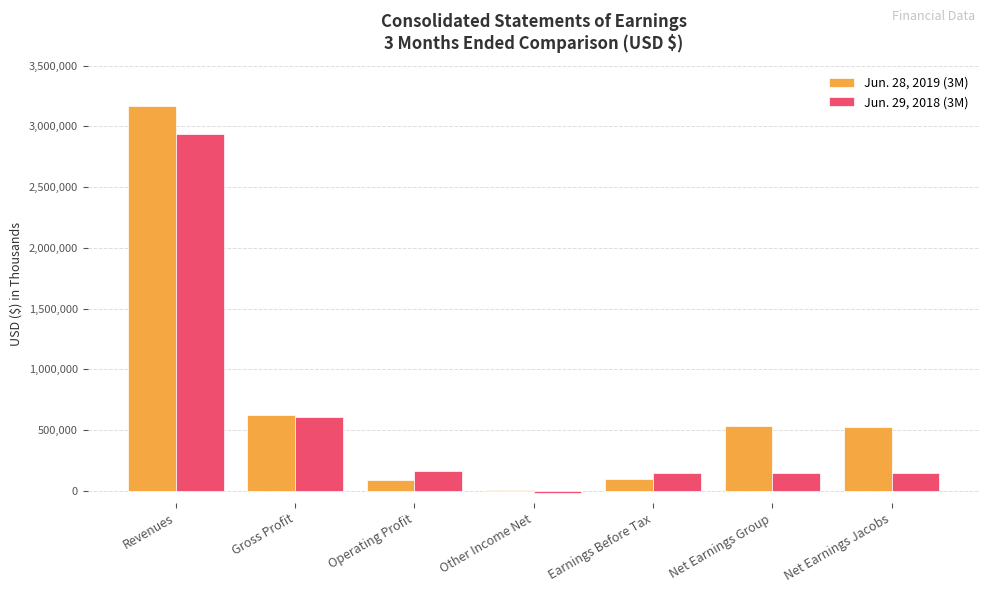

True or false: Jun. 28, 2019 (3M) has a value of 93399 at Earnings Before Tax.

True